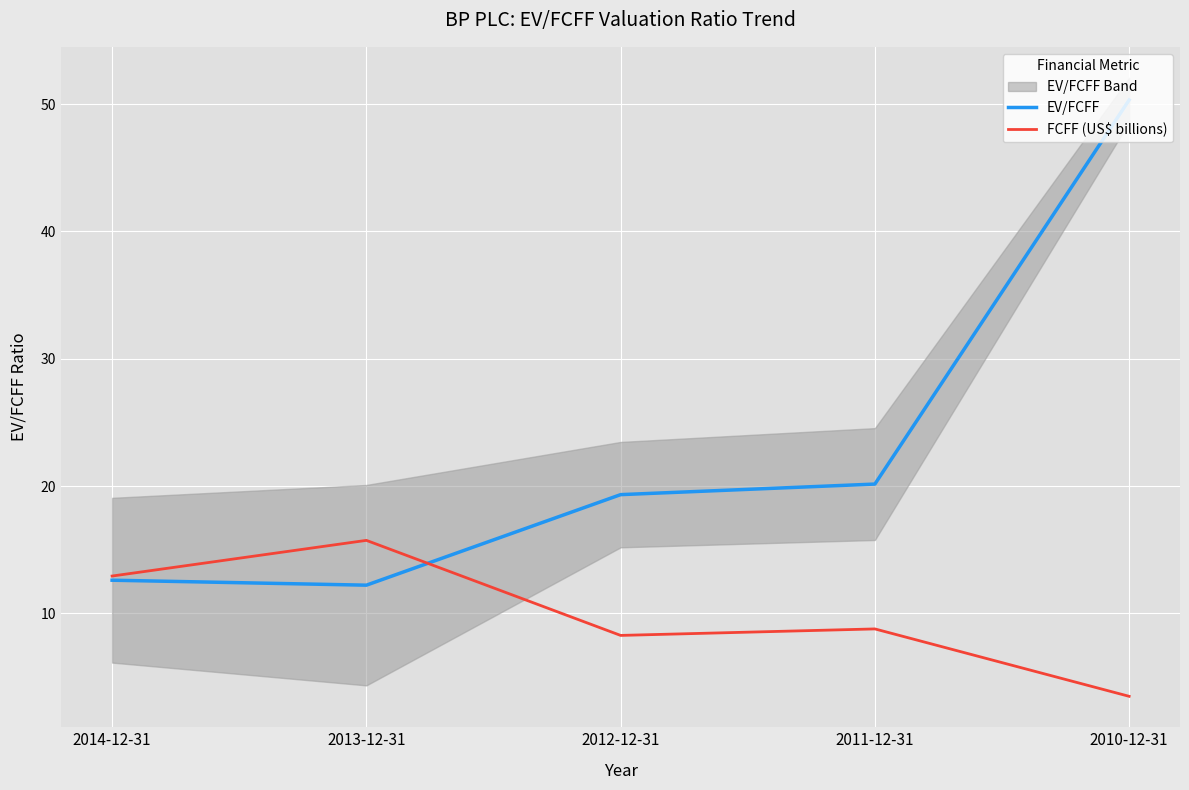

At which label does FCFF (US$ billions) first exceed 8?

2014-12-31